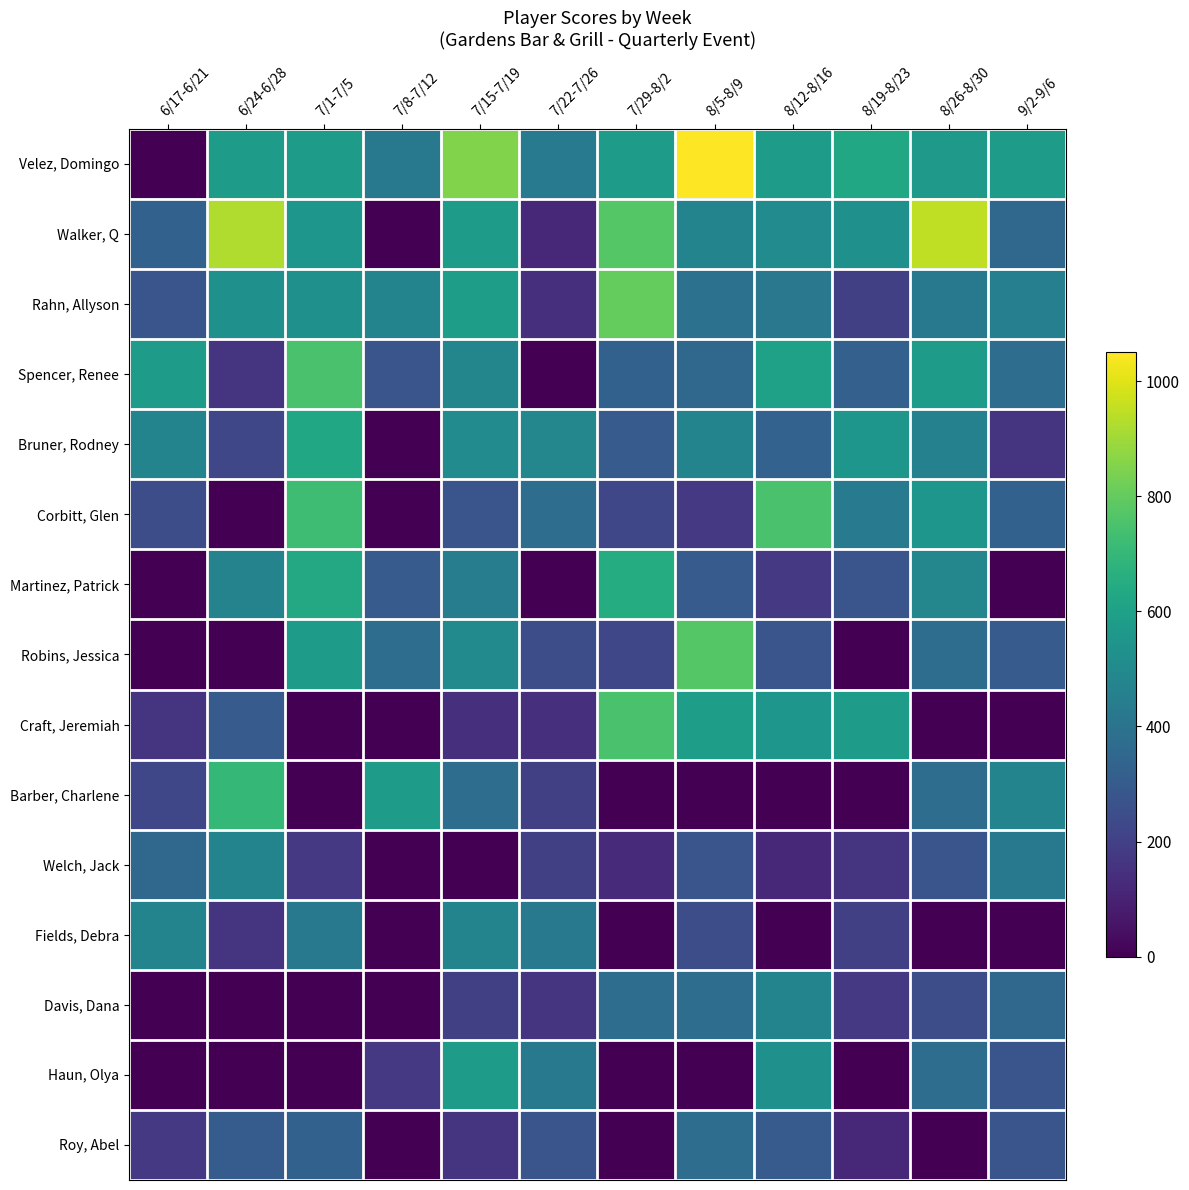

What is the difference between the highest and lowest values at 9/2-9/6?

575